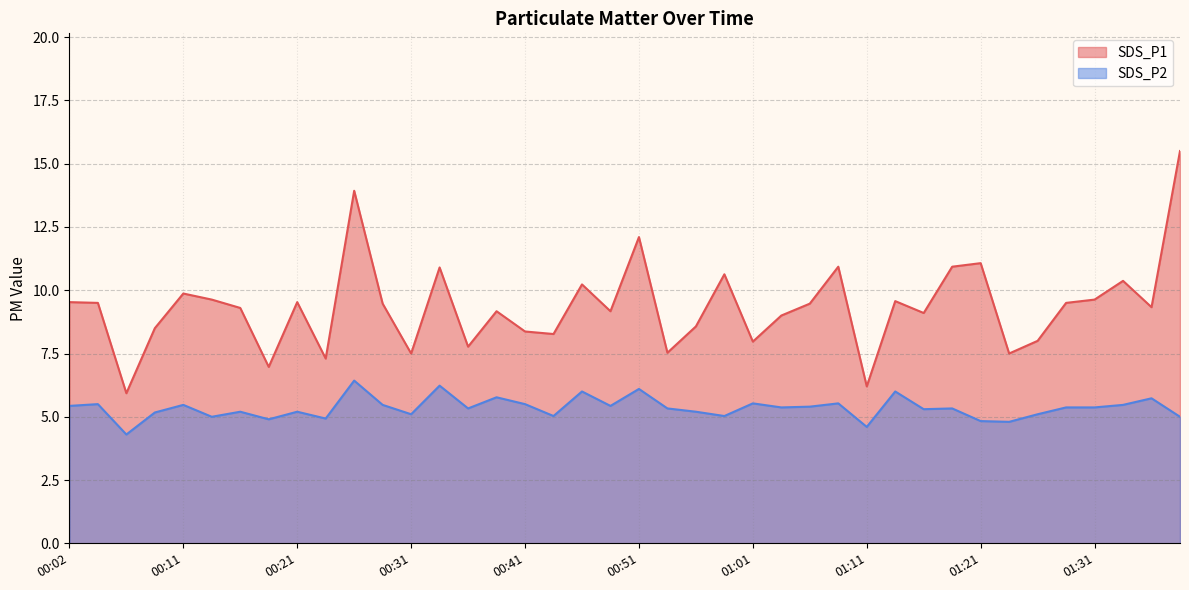

Rank the series by their average value, from lowest to highest.

SDS_P2, SDS_P1